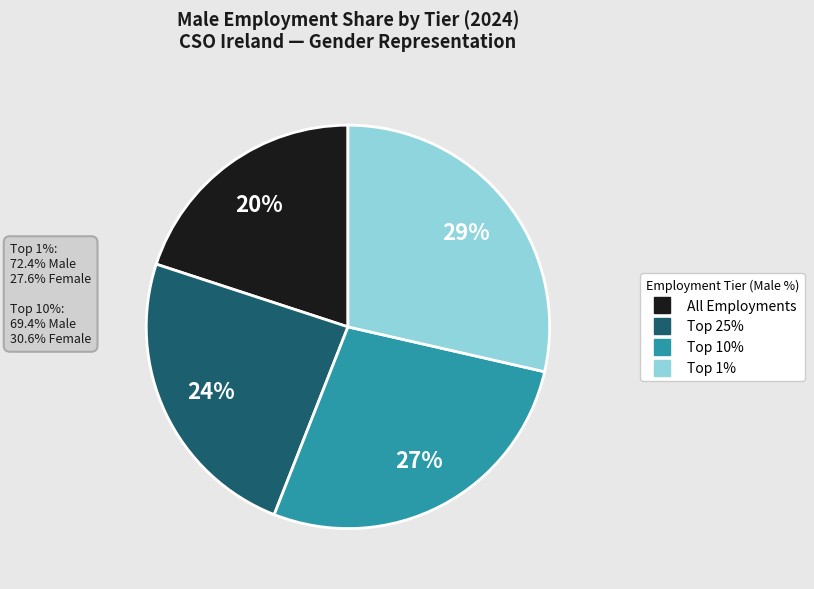

Which slice is the largest?

Top 1%